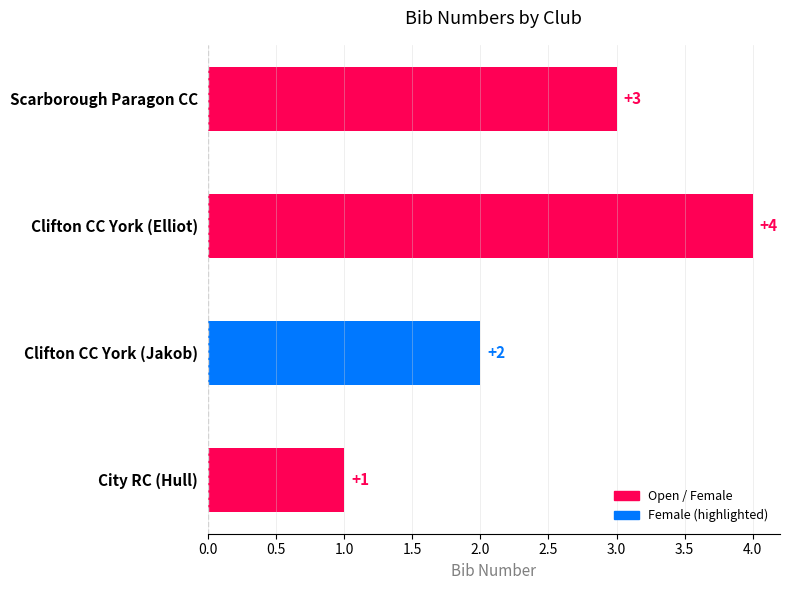

List the labels in order of value, smallest first.

City RC (Hull), Clifton CC York (Jakob), Scarborough Paragon CC, Clifton CC York (Elliot)